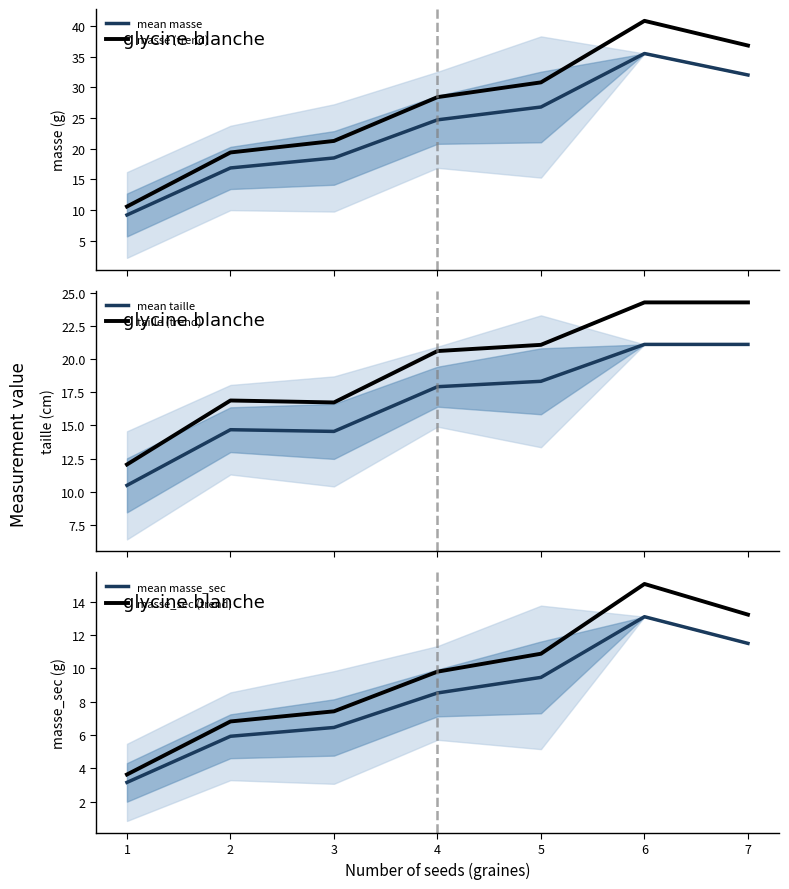

Where does the masse (trend) series first go above 28?

4